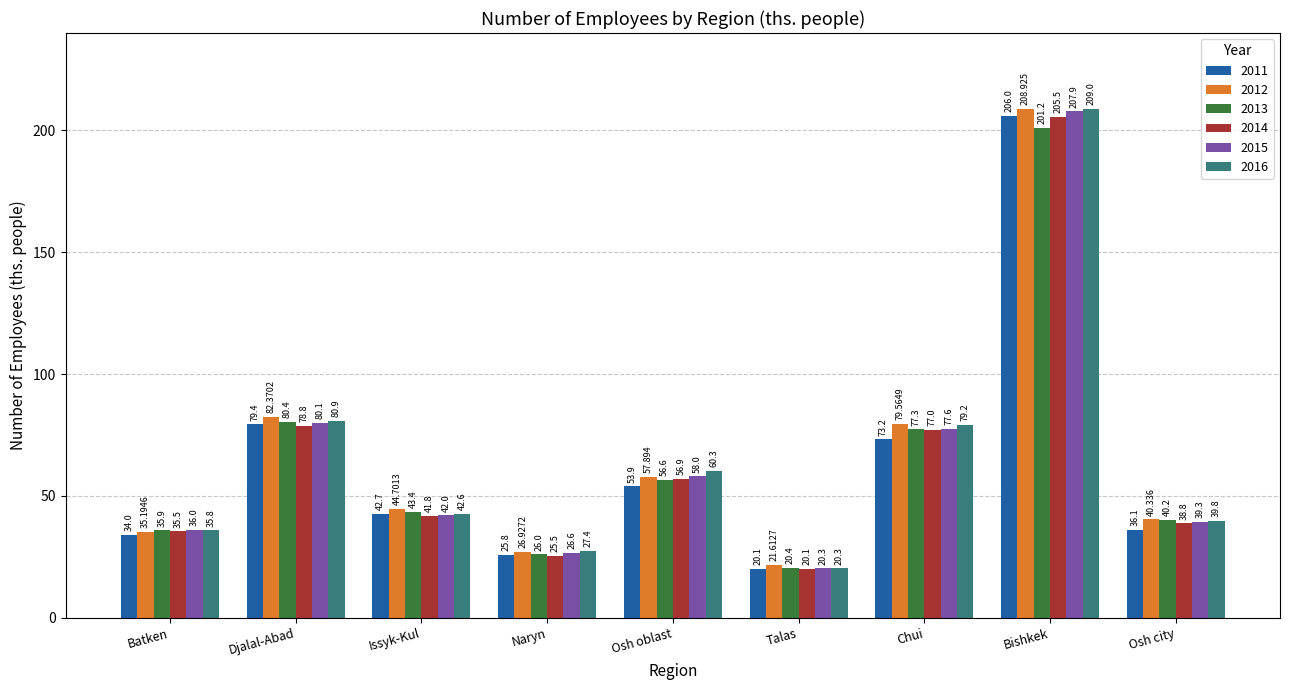

How many bars are there in each group?

6